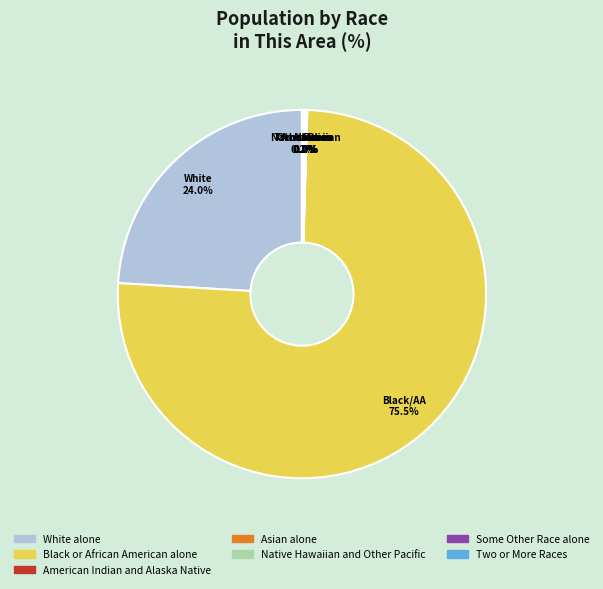

Which category has the biggest portion of the pie?

Black or African American alone